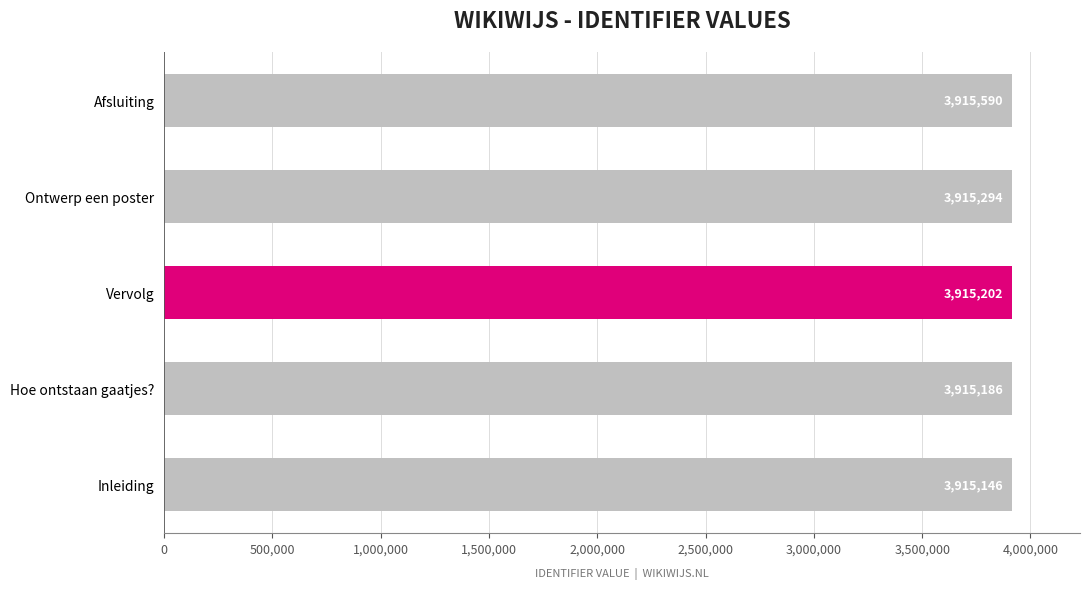

What is the label of the 4th bar from the bottom?

Ontwerp een poster